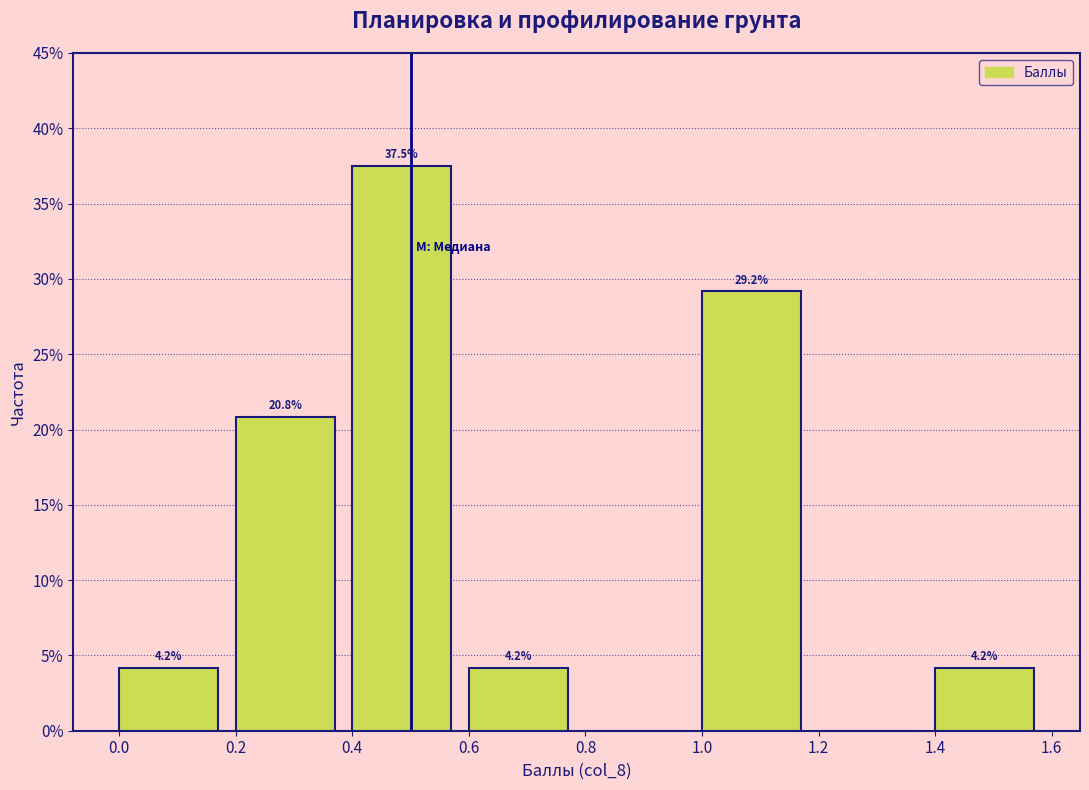

Over which range of the x-axis is the bar tallest?

0.4 to 0.6